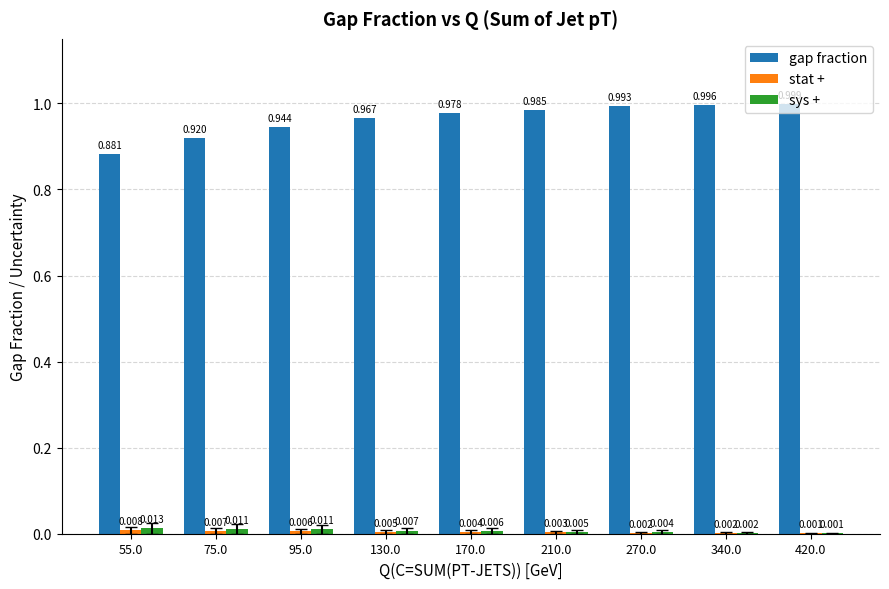

Which category has the highest value in the gap fraction series?

420.0